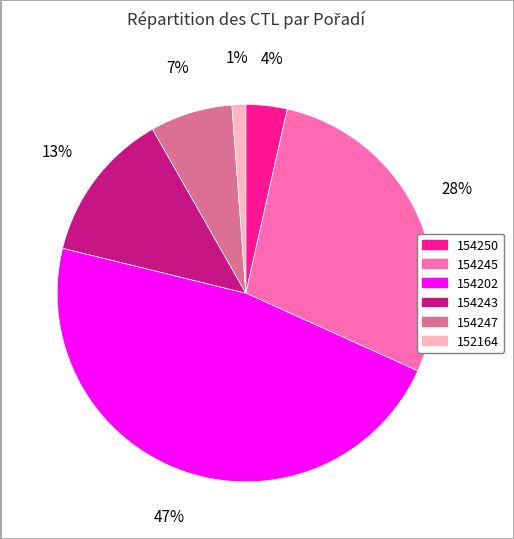

Rank the categories by value from highest to lowest.

154202, 154245, 154243, 154247, 154250, 152164